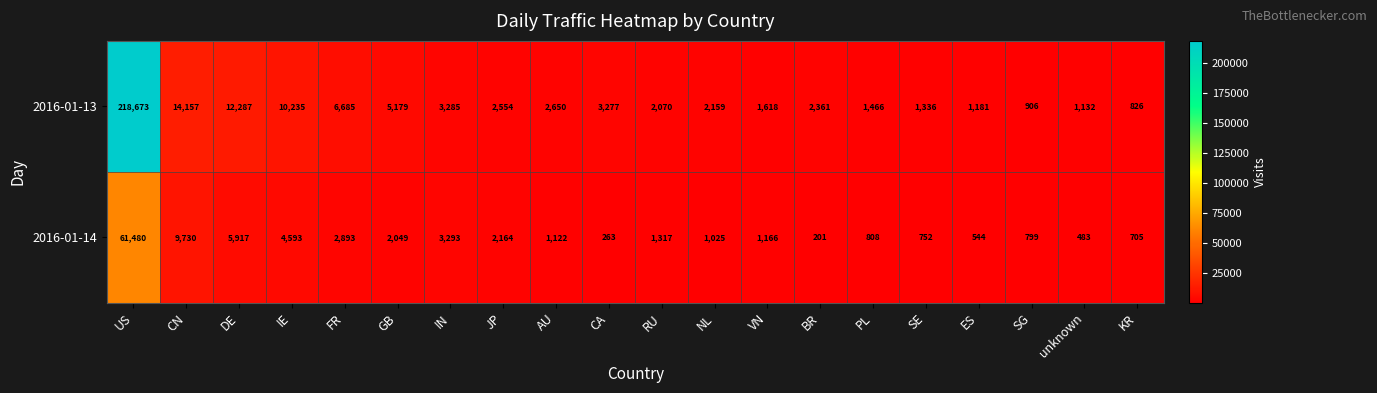

List the series in order of their overall mean, lowest first.

2016-01-14, 2016-01-13